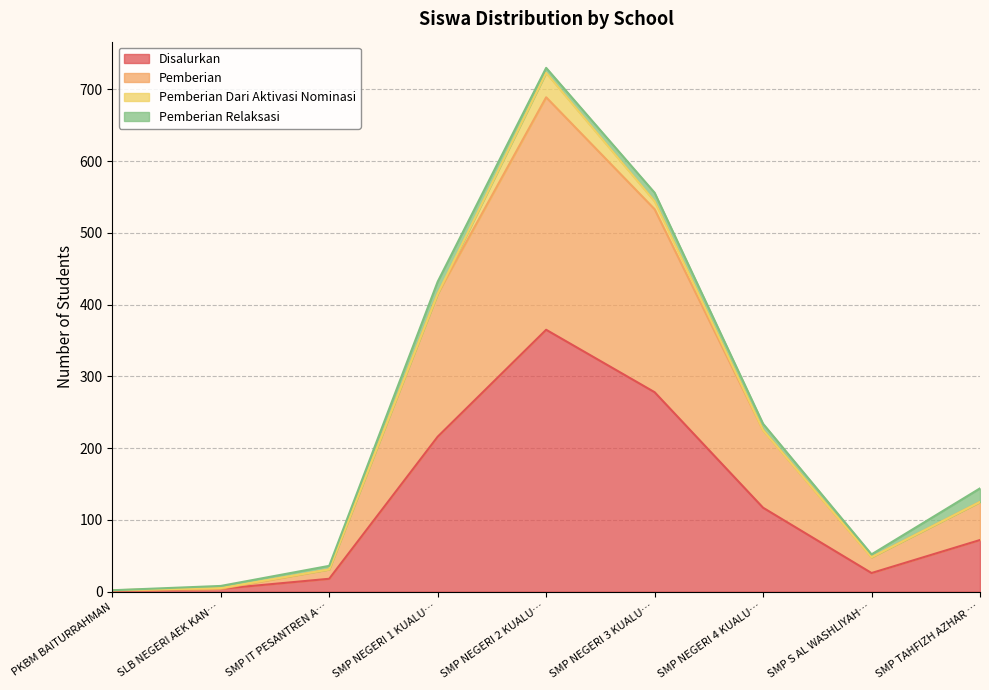

Which label corresponds to the smallest value in the chart?

PKBM BAITURRAHMAN